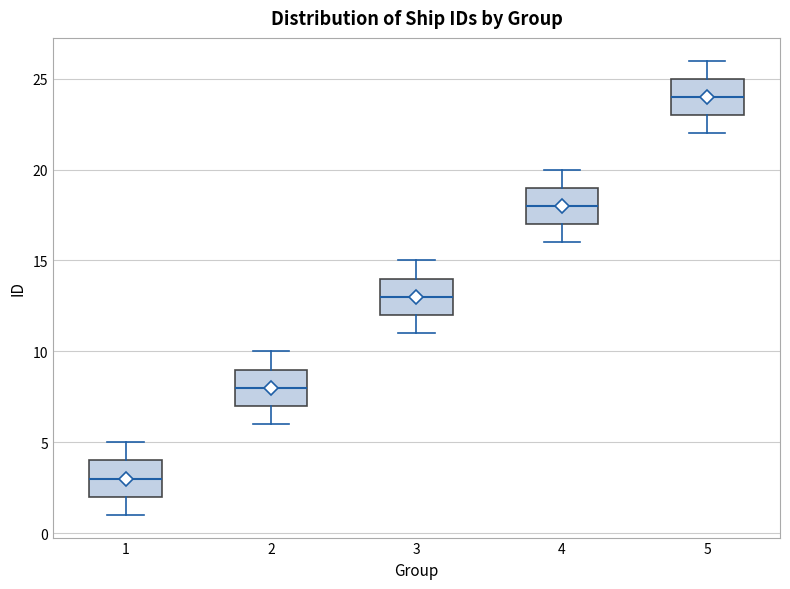

Reading left to right, read every box against the y-axis: the position of its median line, the range the box covers, and the ends of its whiskers. The values are not printed on the chart, so give them approximately, as read against the axis.

1: median 3, box 2 to 4, whiskers 1 to 5
2: median 8, box 7 to 9, whiskers 6 to 10
3: median 13, box 12 to 14, whiskers 11 to 15
4: median 18, box 17 to 19, whiskers 16 to 20
5: median 24, box 23 to 25, whiskers 22 to 26